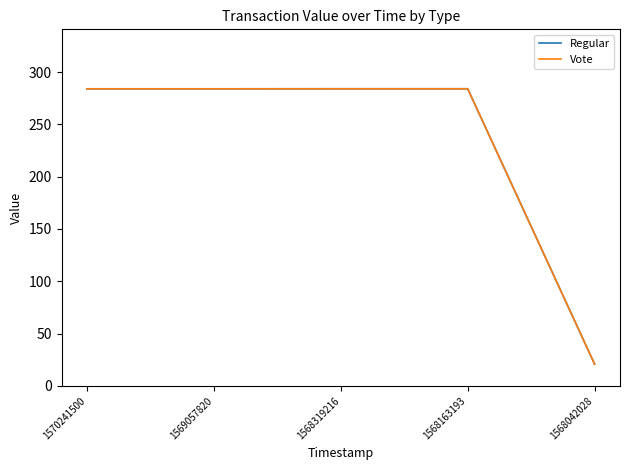

True or false: Regular and Vote cross at least once.

False